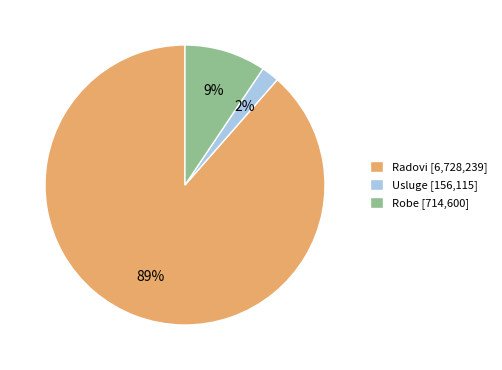

What is the largest slice in the pie chart?

Radovi [6,728,239]